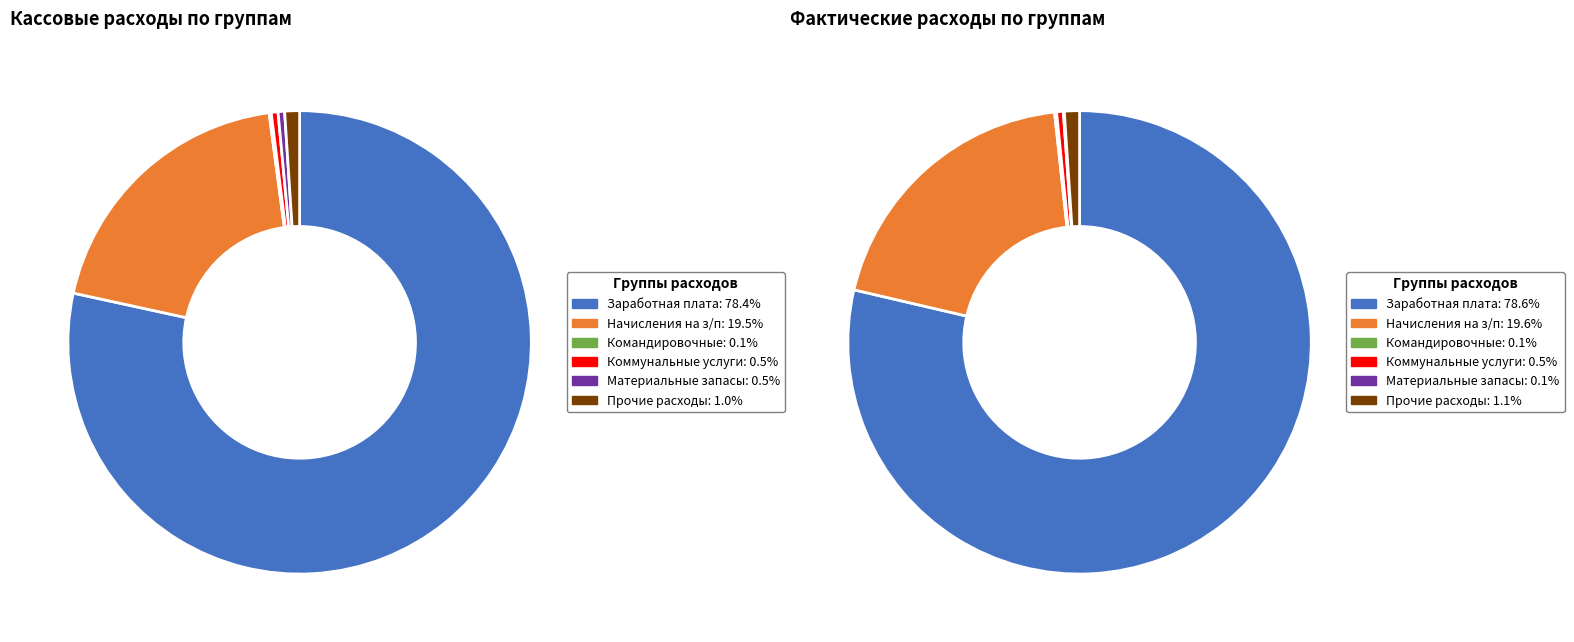

Between Расходы запасов материальных оборотных средств and Коммунальные услуги, which is larger?

Коммунальные услуги